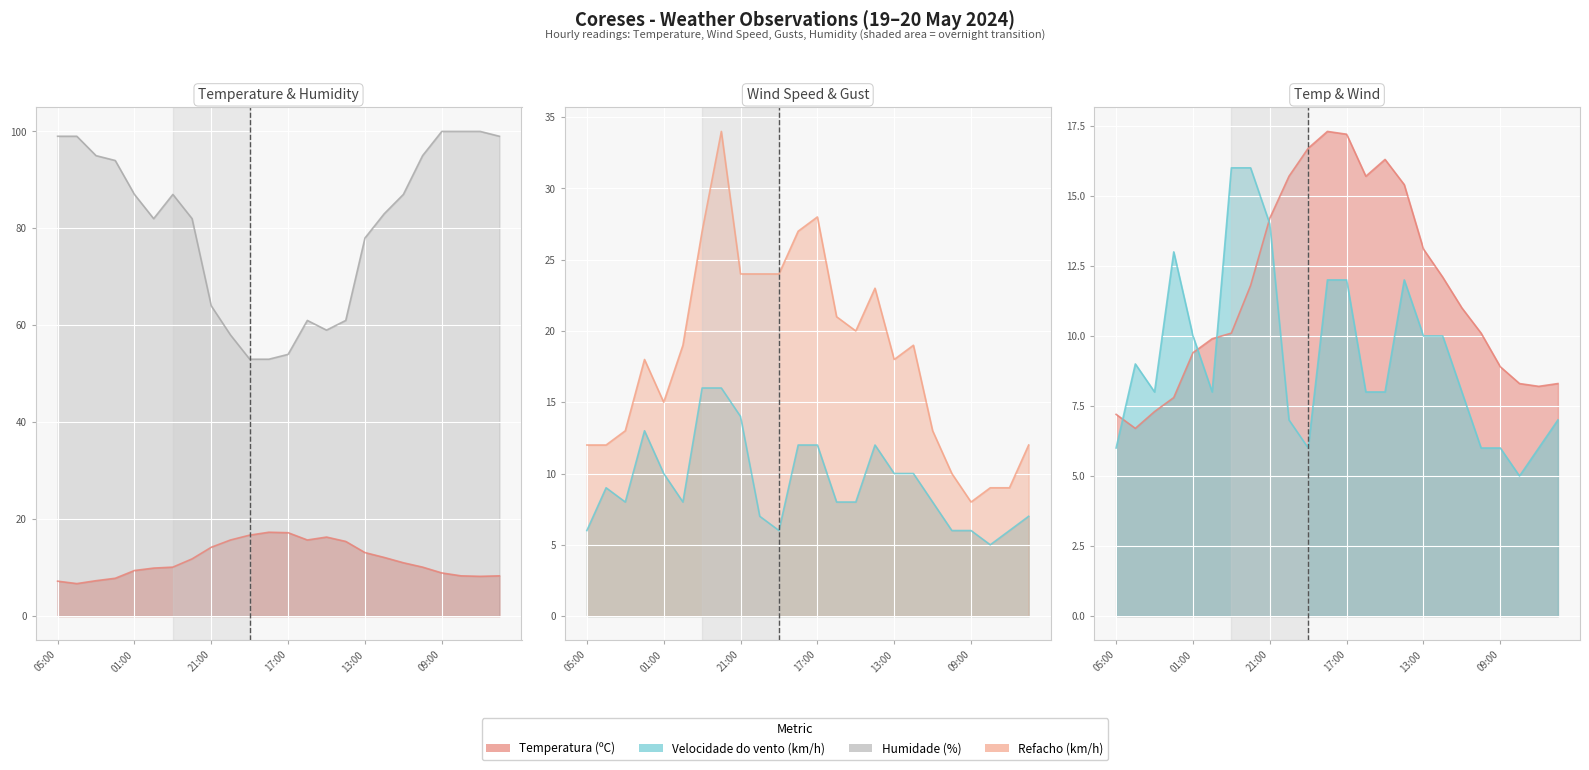

What position from the left is 22:00?

8